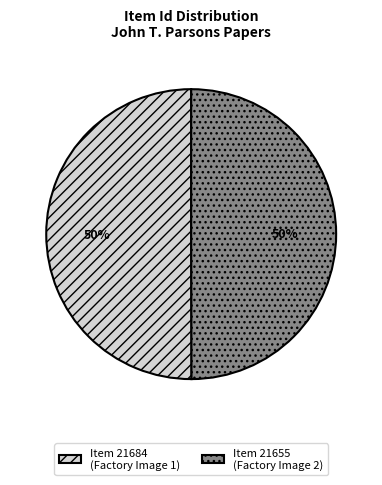

To the nearest percent, what is the combined percentage of Item 21684 (Factory Image 1) and Item 21655 (Factory Image 2)?

100%